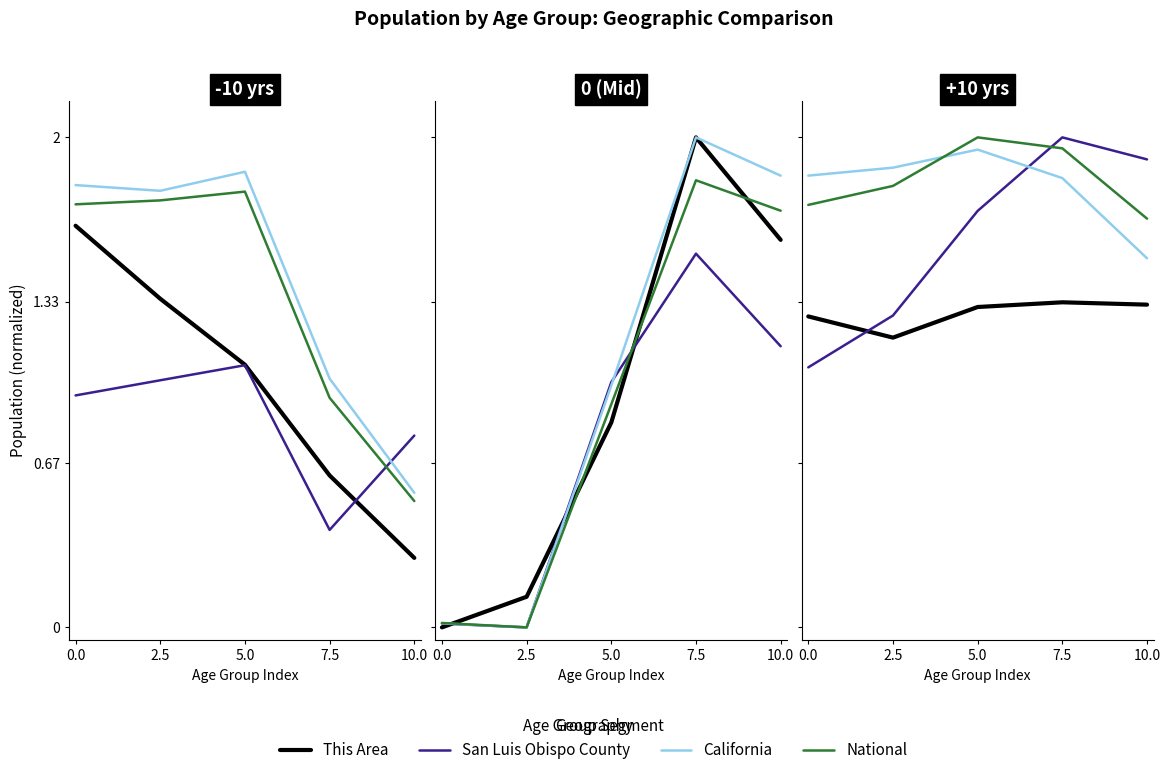

What is the maximum value shown in the chart?

2.0